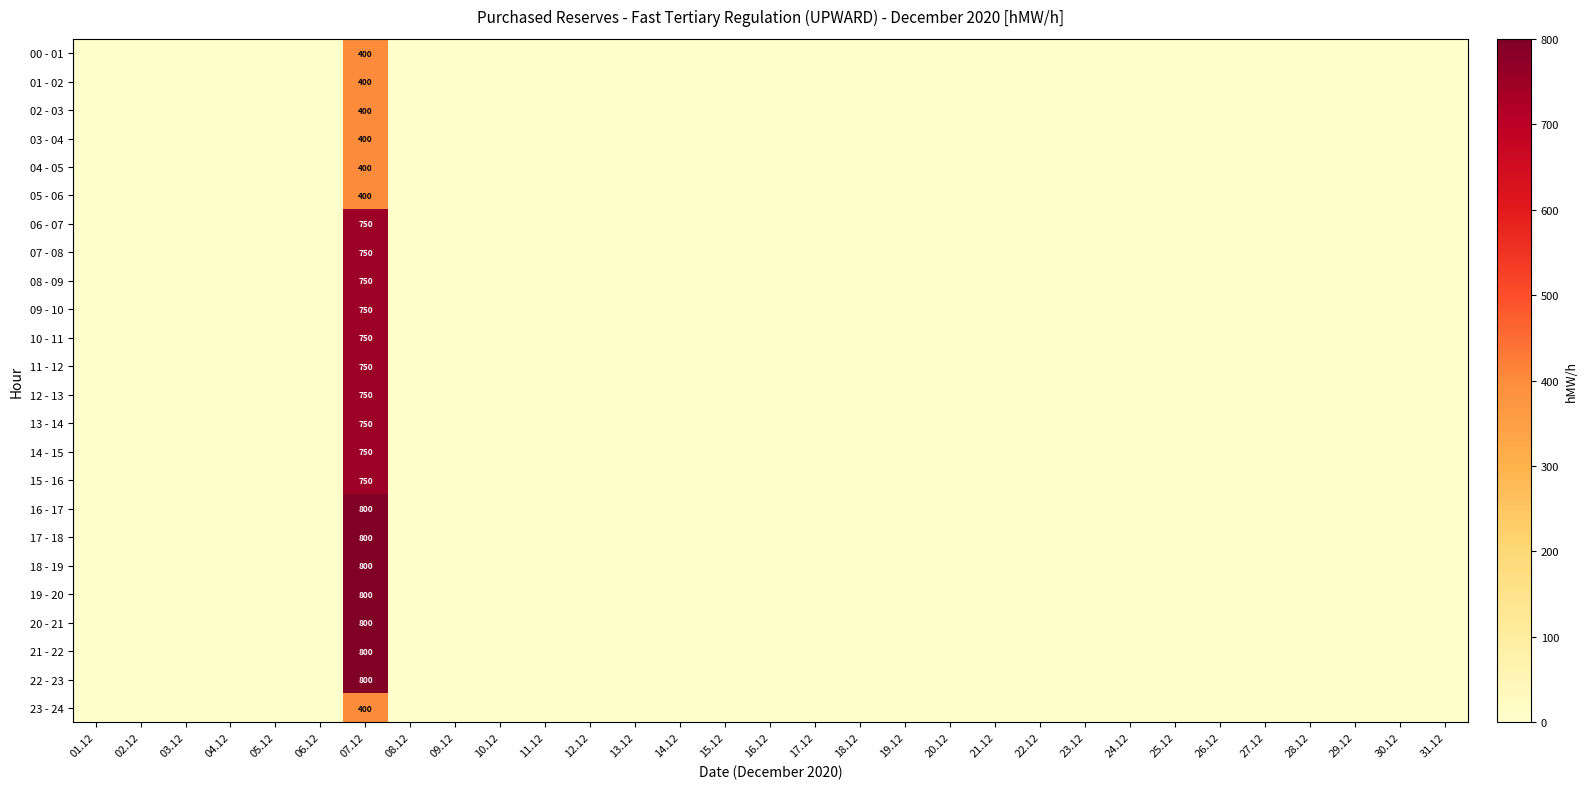

Which series has the largest total across all categories?

16 - 17